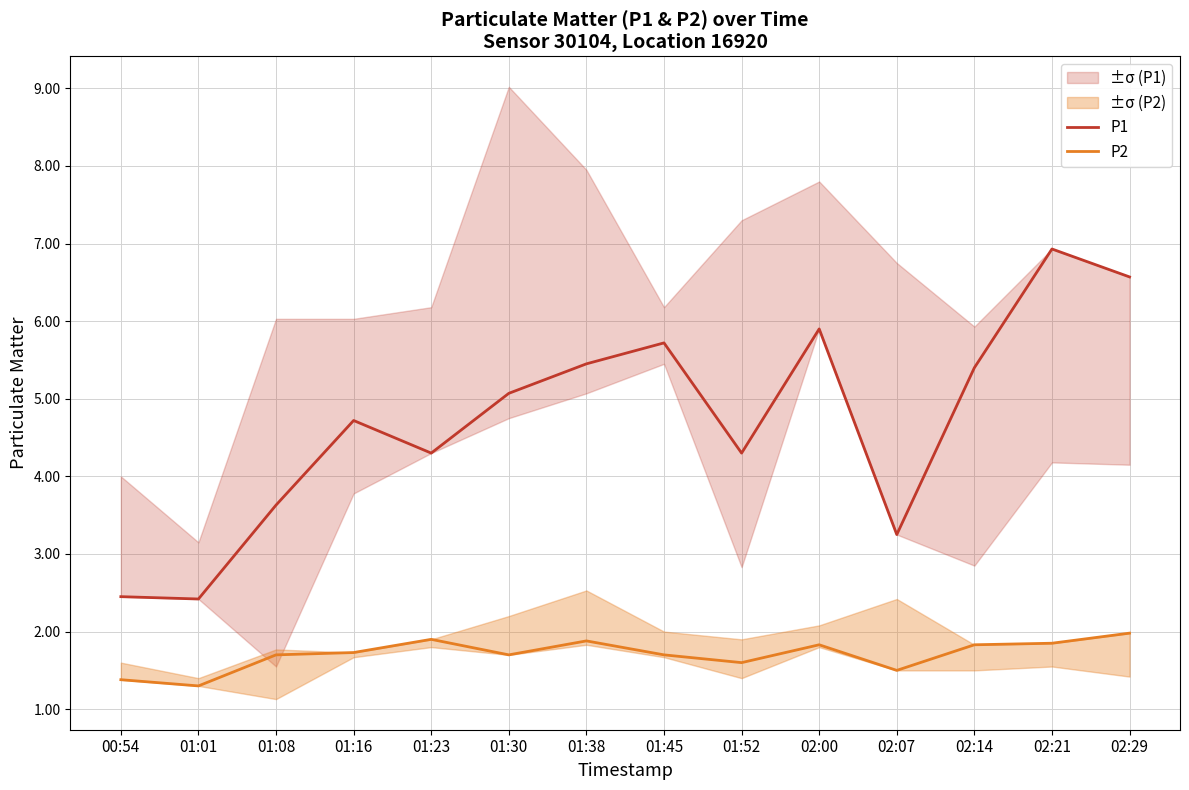

Which series has the largest total across all categories?

P1